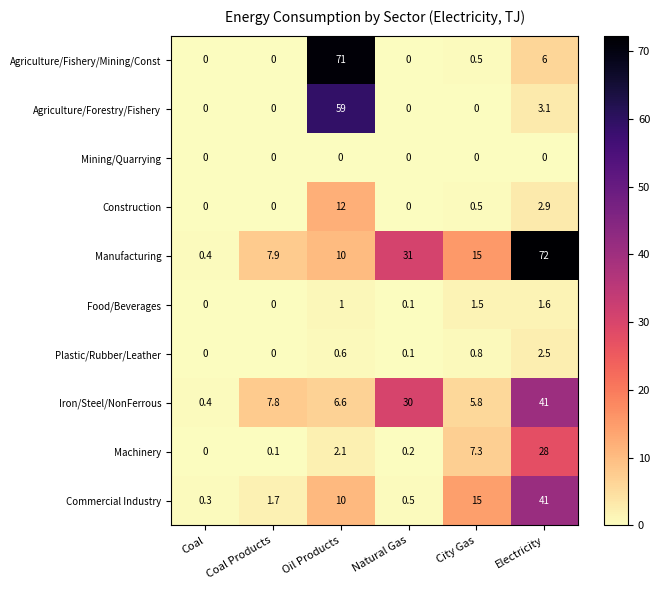

The Commercial Industry series shows 0.5 at Natural Gas. True or false?

True